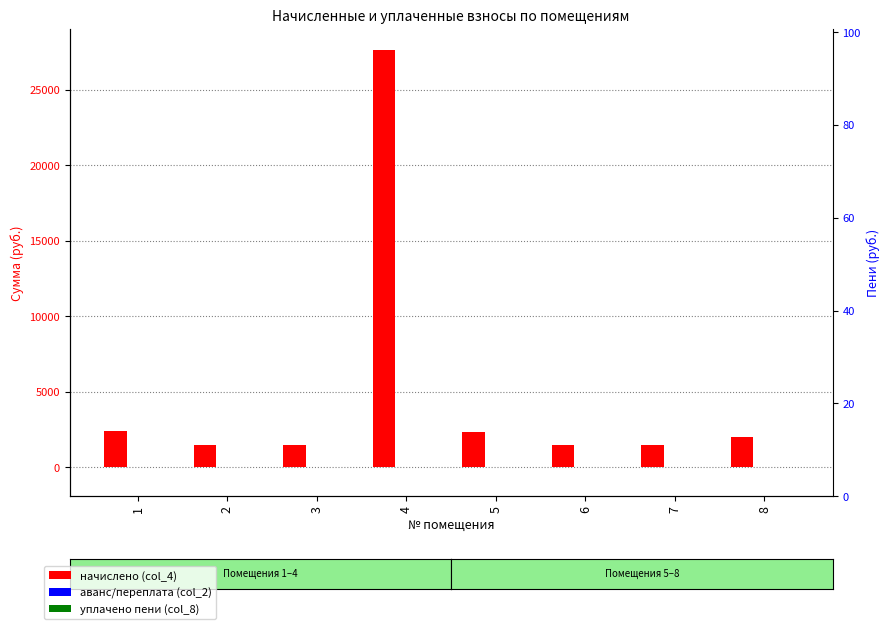

What is the minimum value for аванс/переплата (col_2)?

-0.4